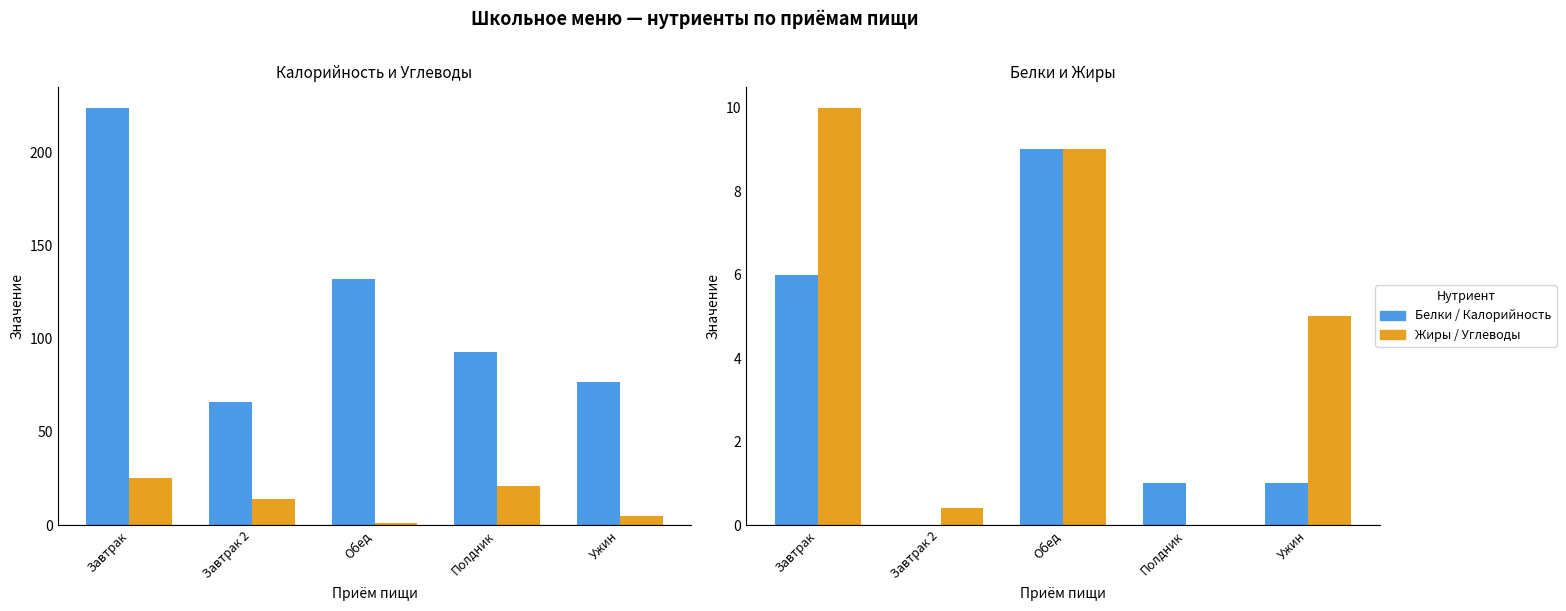

What is the difference between the second highest and second lowest values in the Углеводы series?

16.0